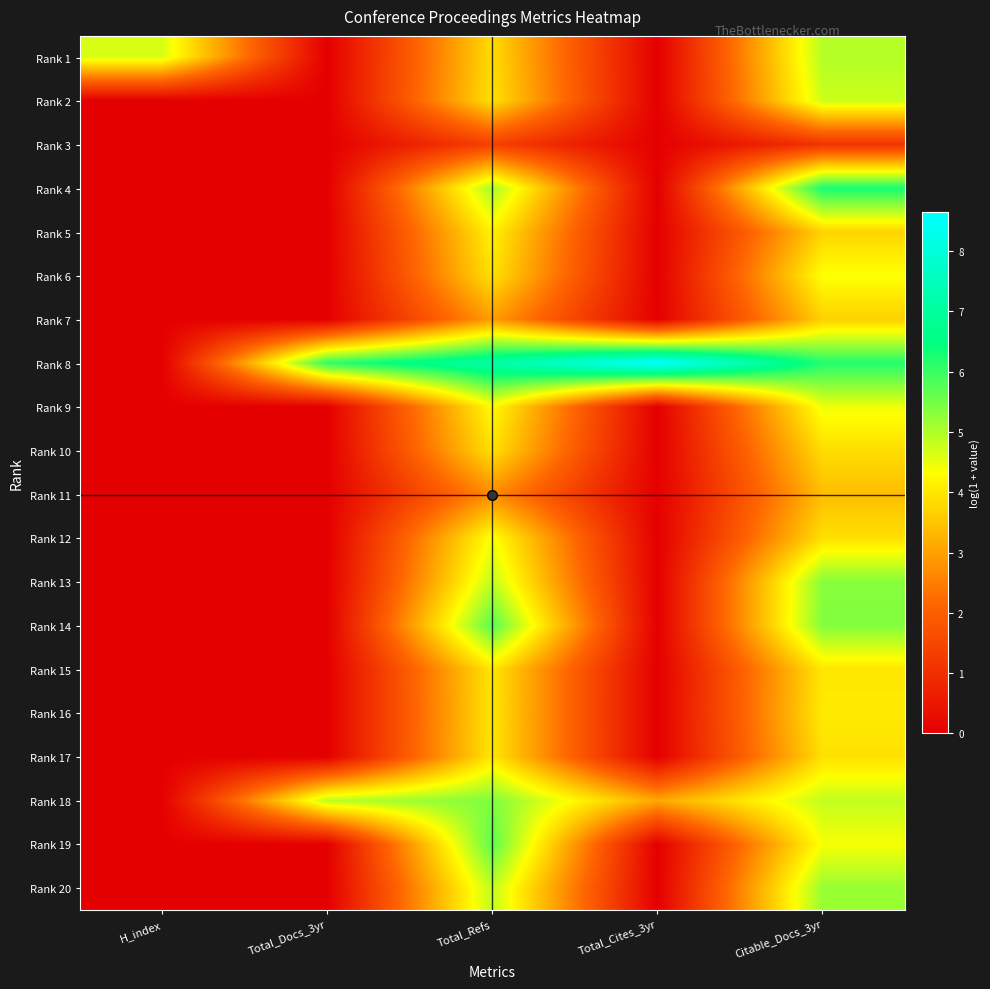

List the series in order of their peak value, highest first.

Rank 8, Rank 4, Rank 14, Rank 19, Rank 18, Rank 13, Rank 20, Rank 1, Rank 2, Rank 9, Rank 12, Rank 6, Rank 5, Rank 16, Rank 15, Rank 17, Rank 10, Rank 7, Rank 11, Rank 3